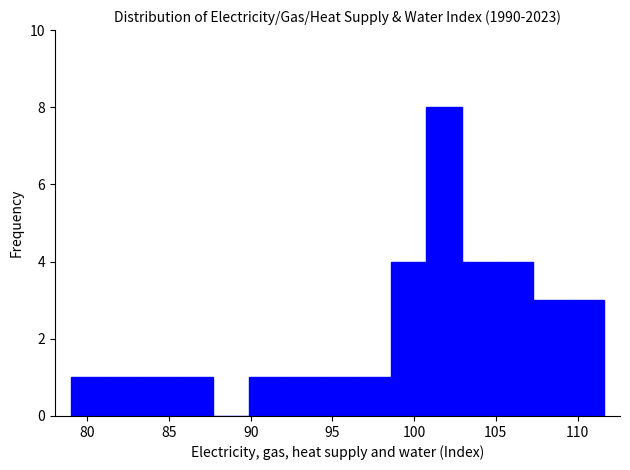

Reading left to right, list every bar in this chart as the range it spans on the x-axis followed by its height. Neither the bar edges nor the heights are printed on the chart, so give them approximately, as read against the axes.

79.0 to 81.0: 1
81.0 to 83.5: 1
83.5 to 85.5: 1
85.5 to 87.5: 1
87.5 to 90.0: 0
90.0 to 92.0: 1
92.0 to 94.0: 1
94.0 to 96.5: 1
96.5 to 98.5: 1
98.5 to 100.5: 4
100.5 to 103.0: 8
103.0 to 105.0: 4
105.0 to 107.5: 4
107.5 to 109.5: 3
109.5 to 111.5: 3